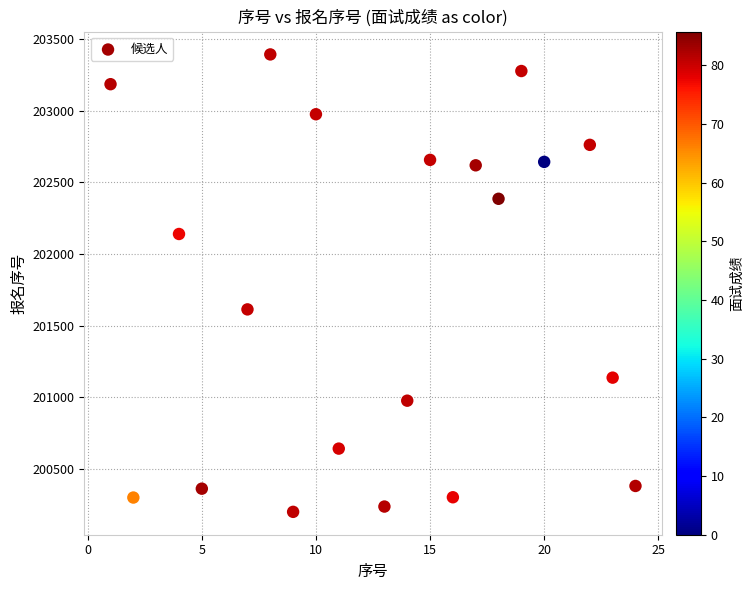

What Y value in the scatter plot is closest to 201796?

201613